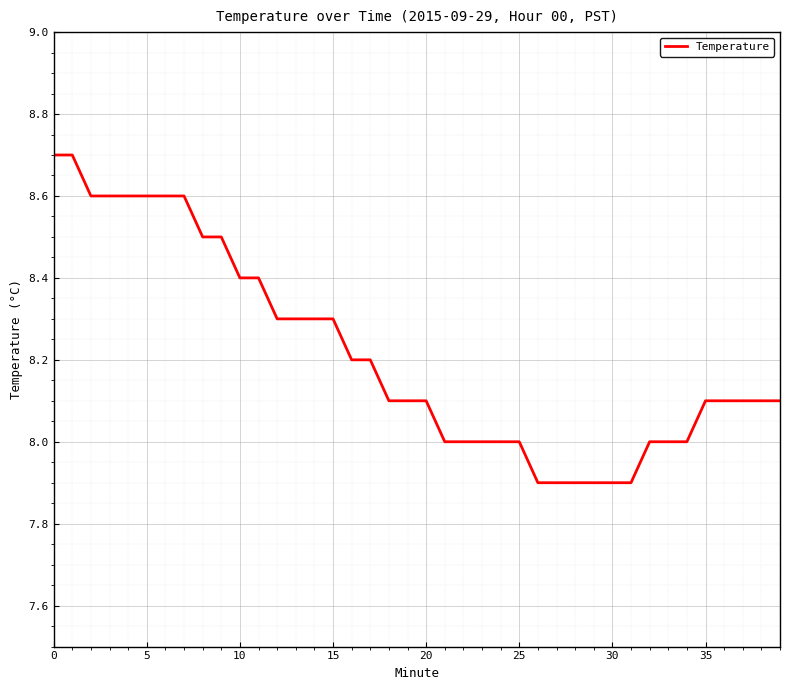

What is the maximum value shown in the chart?

8.7